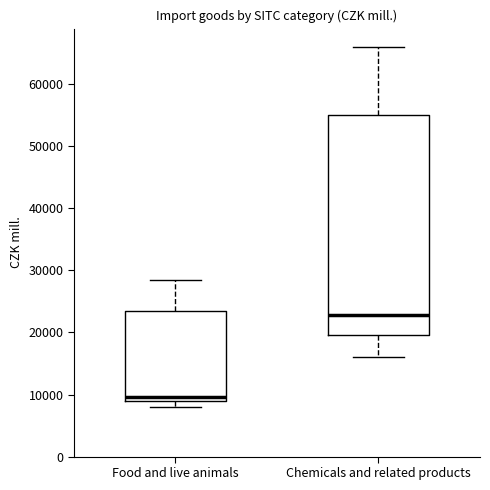

Reading left to right, read every box against the y-axis: the position of its median line, the range the box covers, and the ends of its whiskers. The values are not printed on the chart, so give them approximately, as read against the axis.

Food and live animals: median 10000, box 9000 to 24000, whiskers 8000 to 28000
Chemicals and related products: median 23000, box 20000 to 55000, whiskers 16000 to 66000